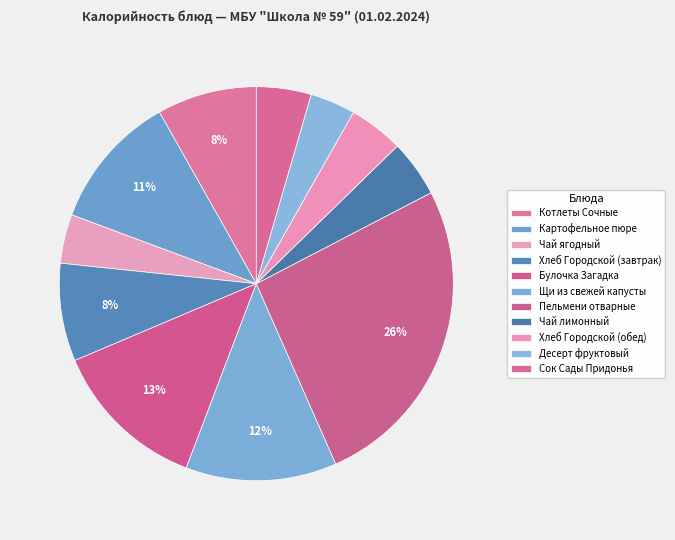

True or false: Хлеб Городской (обед) accounts for 11% of the total.

False